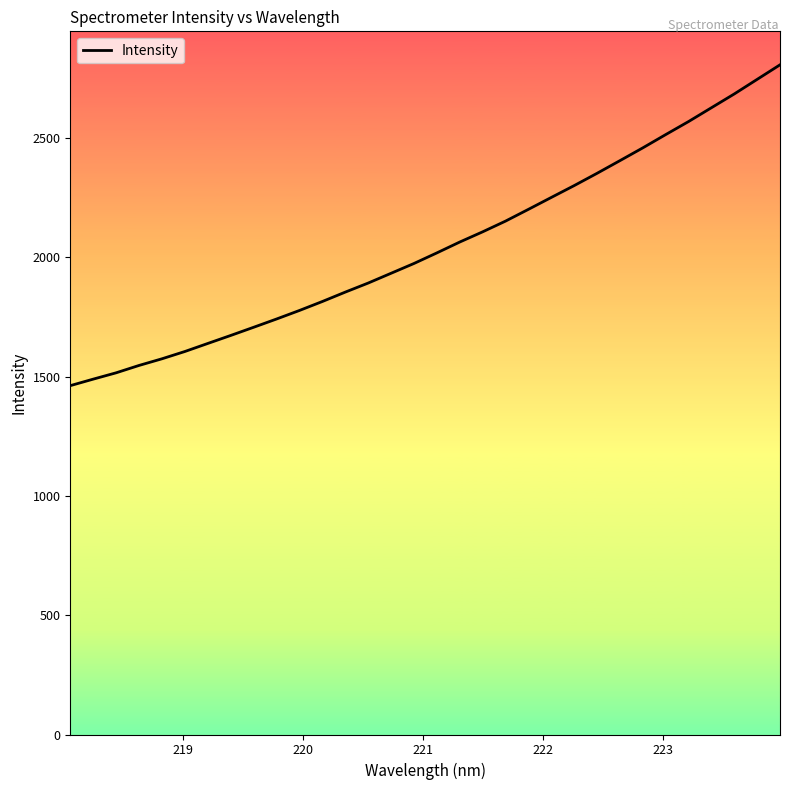

What is the difference between the maximum and minimum values?

1344.3